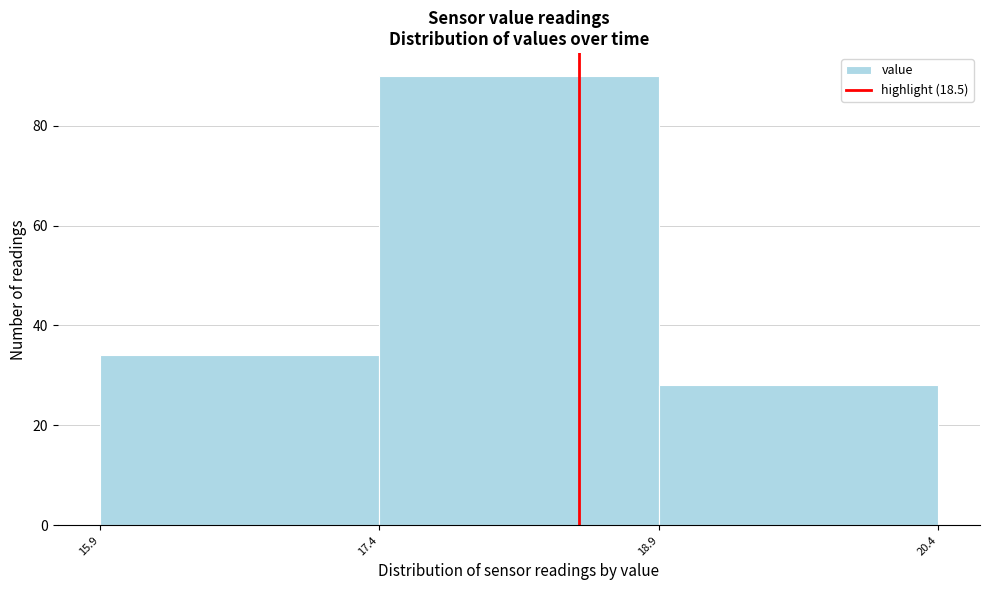

Reading left to right, transcribe this chart: for each bar, give the range it covers on the x-axis and its height. The values are not printed on the chart, so give them approximately, as read against the axis.

15.9 to 17.4: 34
17.4 to 18.9: 90
18.9 to 20.4: 28